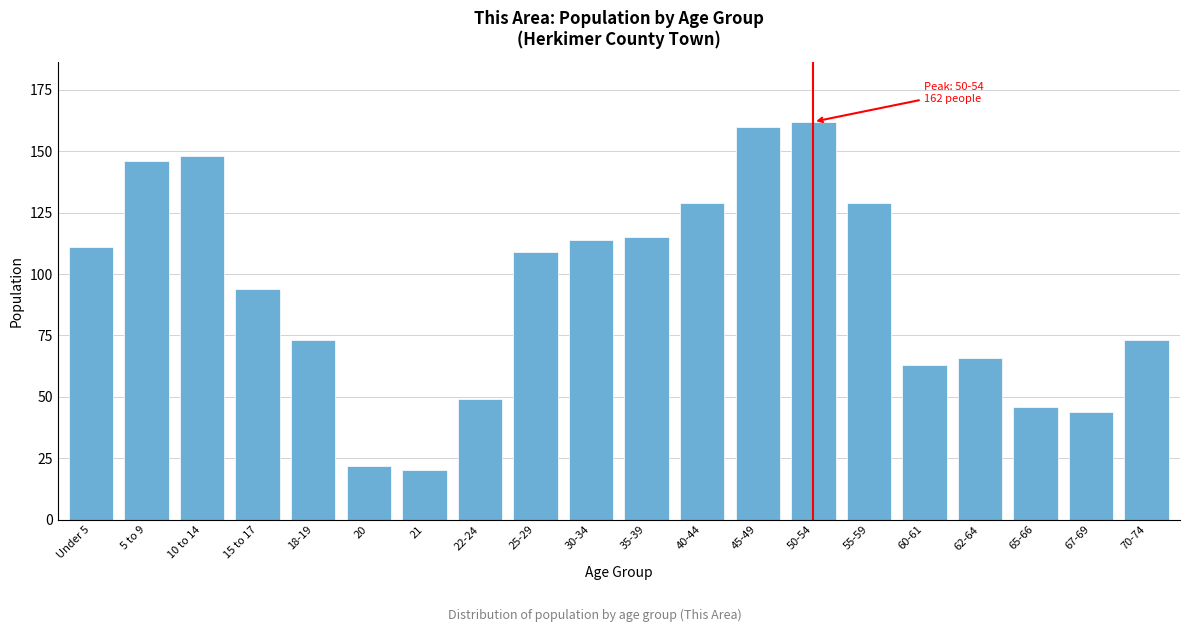

Reading left to right, what are all the values shown in this chart?

111	146	148	94	73	22	20	49	109	114	115	129	160	162	129	63	66	46	44	73